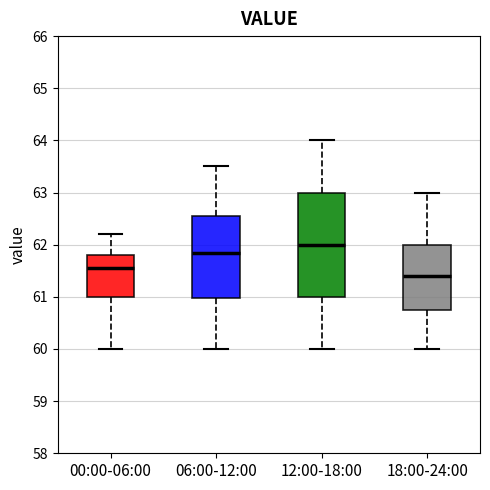

Reading left to right, transcribe this box plot: for each box, give where its median line is, the range the box spans, and where its two whiskers end, as read against the y-axis. The values are not printed on the chart, so give them approximately, as read against the axis.

00:00-06:00: median 61.6, box 61.0 to 61.8, whiskers 60.0 to 62.2
06:00-12:00: median 61.9, box 61.0 to 62.6, whiskers 60.0 to 63.5
12:00-18:00: median 62.0, box 61.0 to 63.0, whiskers 60.0 to 64.0
18:00-24:00: median 61.4, box 60.8 to 62.0, whiskers 60.0 to 63.0